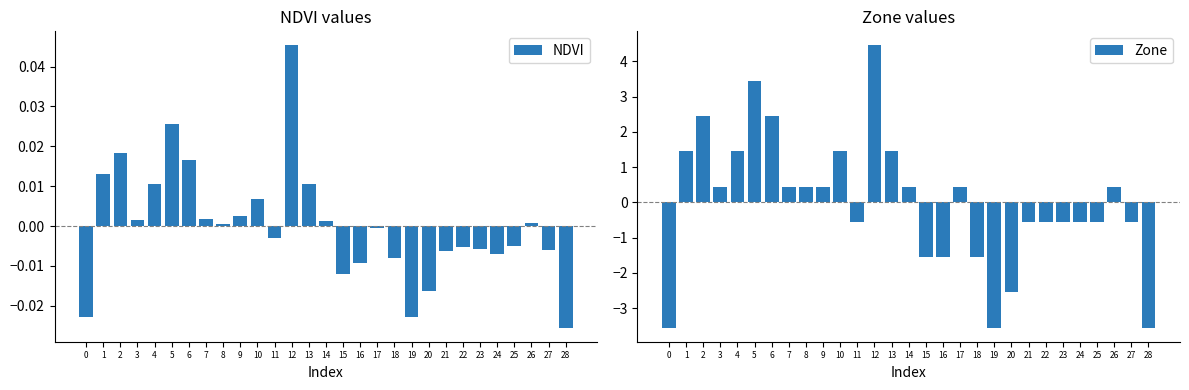

Is the value of NDVI at 7 greater than the value of Zone at 23?

Yes